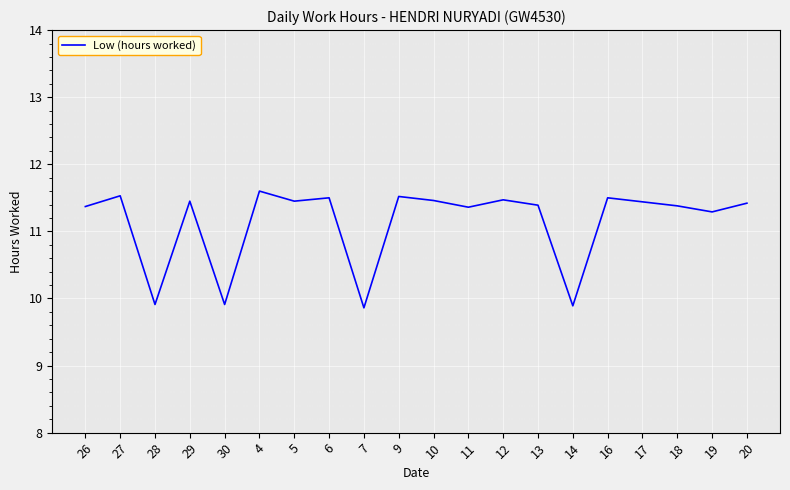

The chart shows a value of 6.1 at 26. True or false?

False